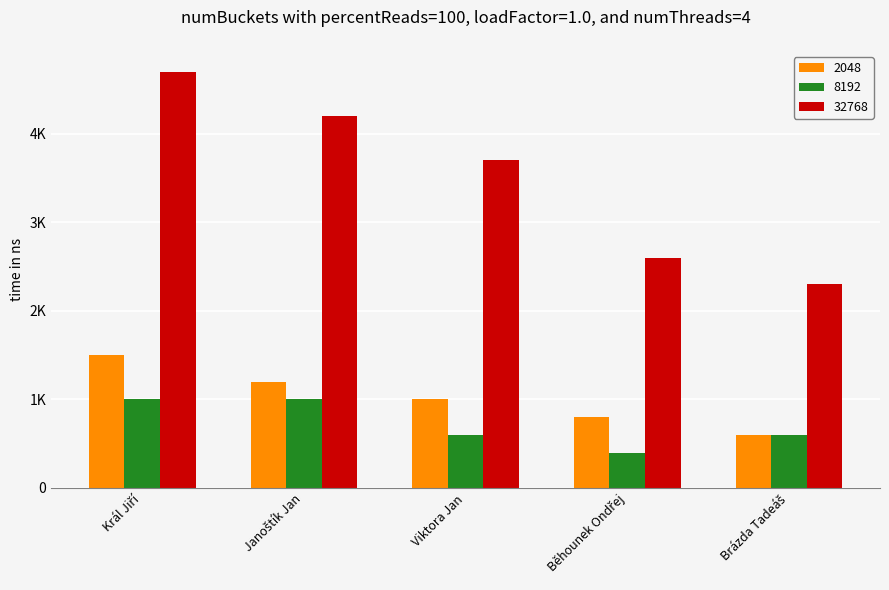

What position from the left is Král Jiří?

1